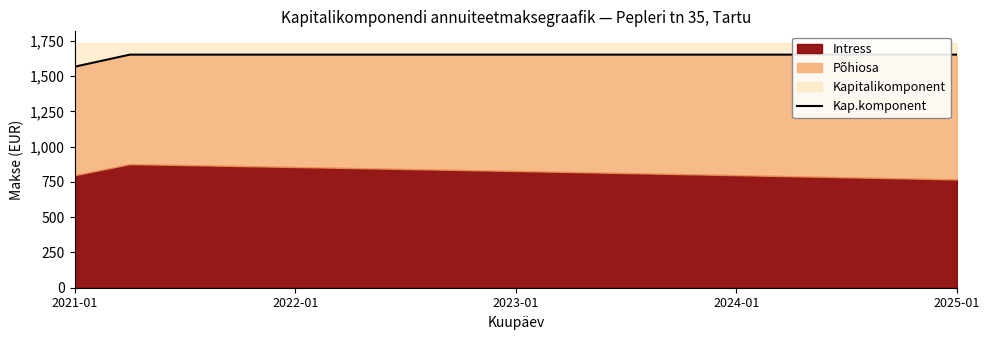

The chart shows a value of 1653.1 at 11. True or false?

True